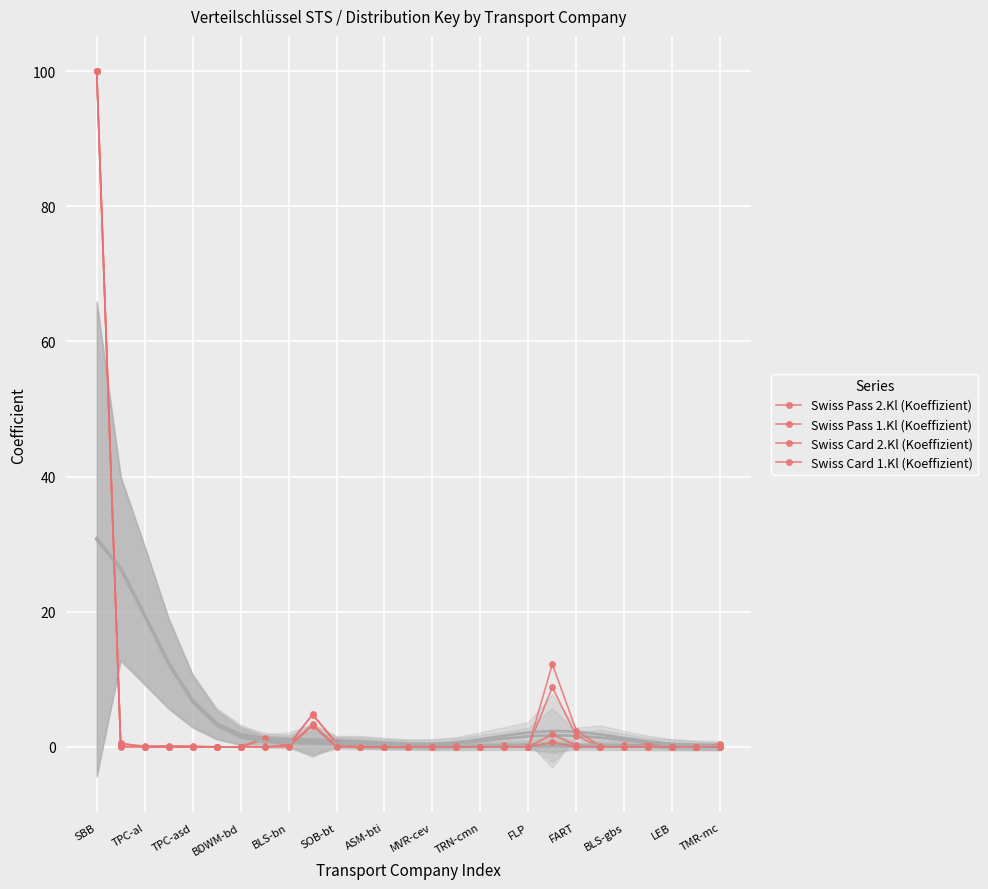

At which label does Swiss Card 1.Kl (Koeffizient) reach its minimum?

TPC-al